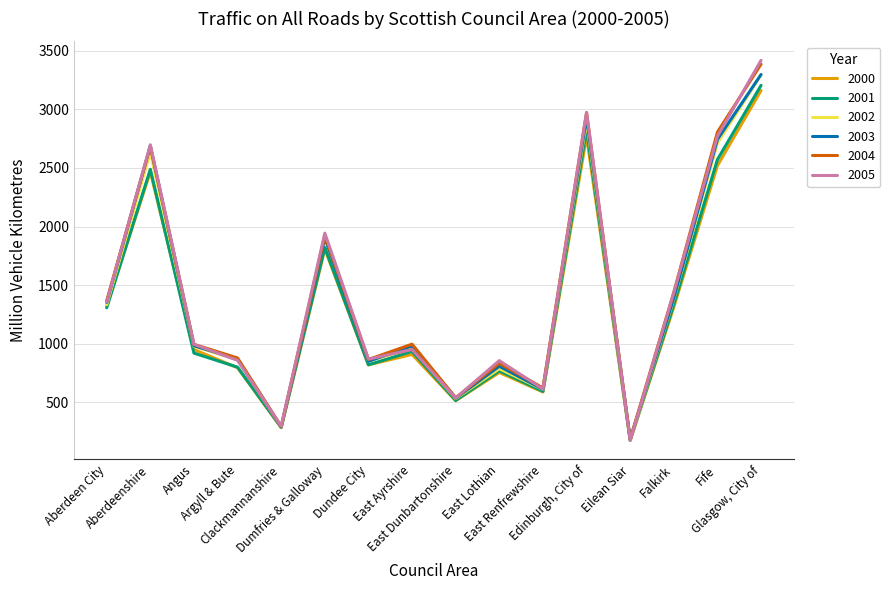

True or false: 2003 has more than 0 points higher than both neighbors.

True